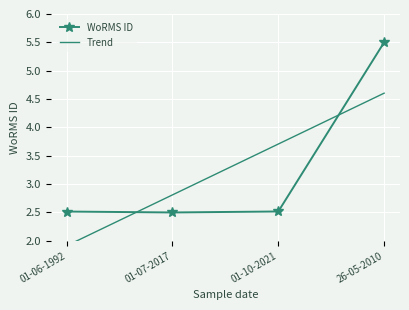

Is it true that the value at 01-06-1992 is 4.5?

False